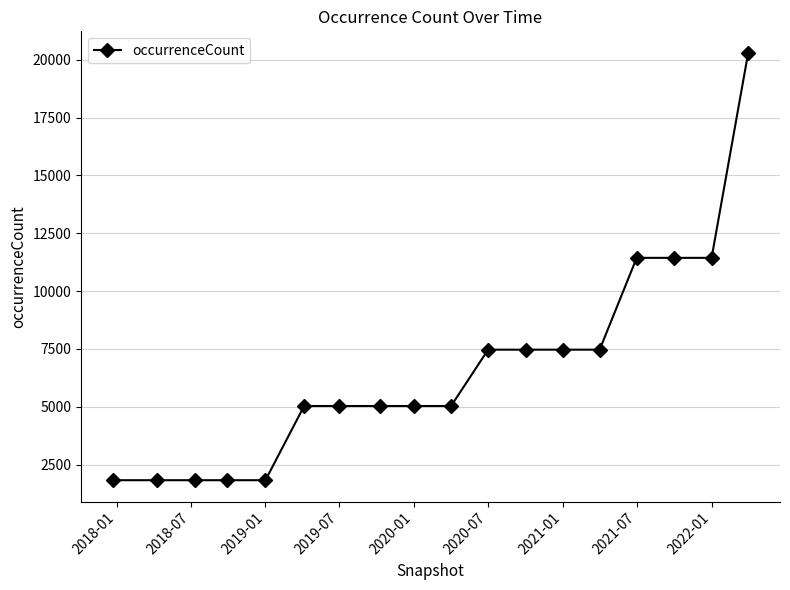

Reading right to left, transcribe all the data shown in this chart.

20310	11438	11438	11438	7467	7467	7467	7467	5031	5031	5031	5031	5031	1822	1822	1822	1822	1822